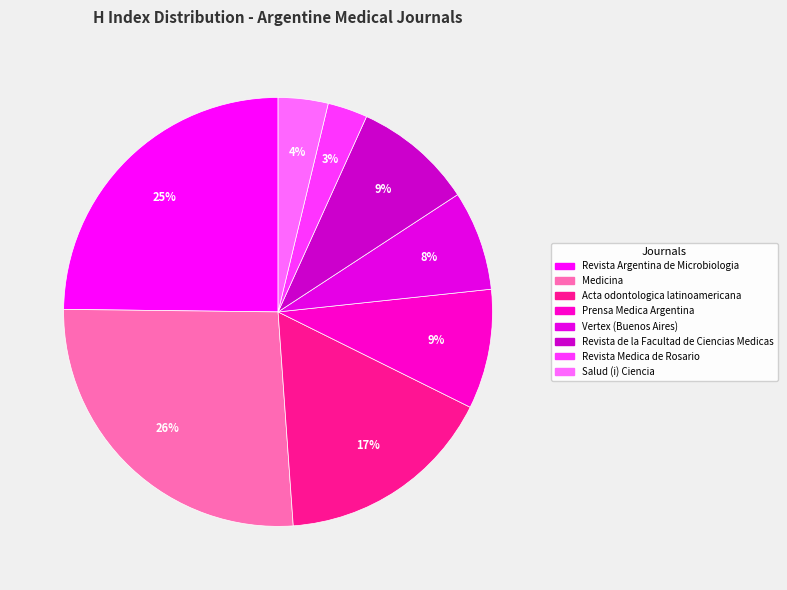

How many slices are in this pie chart?

8